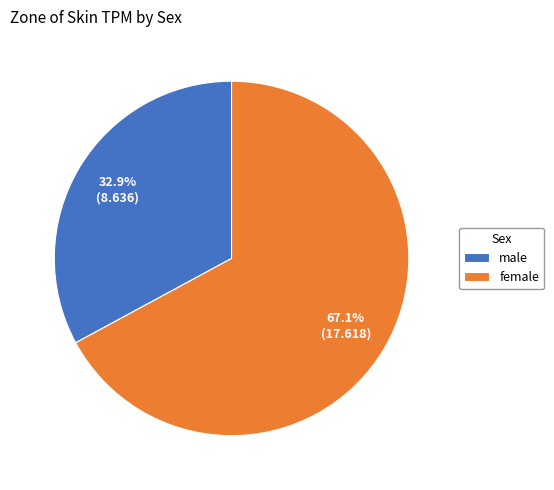

What is the smallest slice in the pie chart?

male